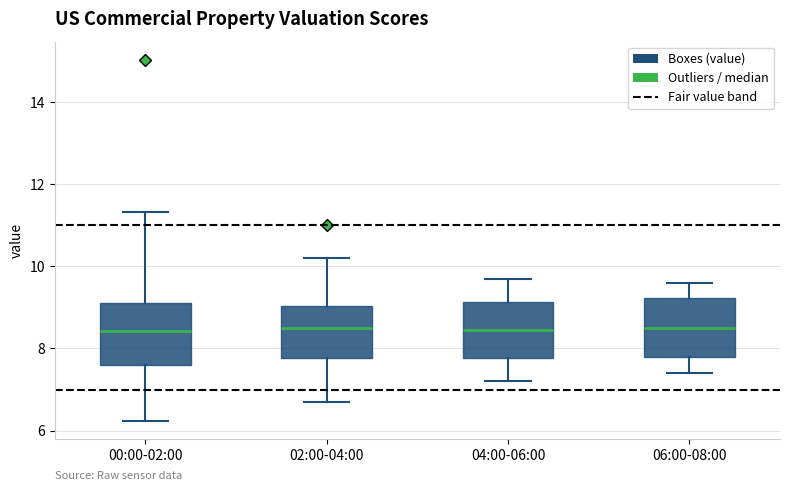

Reading left to right, read every box against the y-axis: the position of its median line, the range the box covers, and the ends of its whiskers. The values are not printed on the chart, so give them approximately, as read against the axis.

00:00-02:00: median 8.4, box 7.6 to 9.2, whiskers 6.2 to 11.4
02:00-04:00: median 8.6, box 7.8 to 9.0, whiskers 6.8 to 10.2
04:00-06:00: median 8.4, box 7.8 to 9.2, whiskers 7.2 to 9.8
06:00-08:00: median 8.6, box 7.8 to 9.2, whiskers 7.4 to 9.6